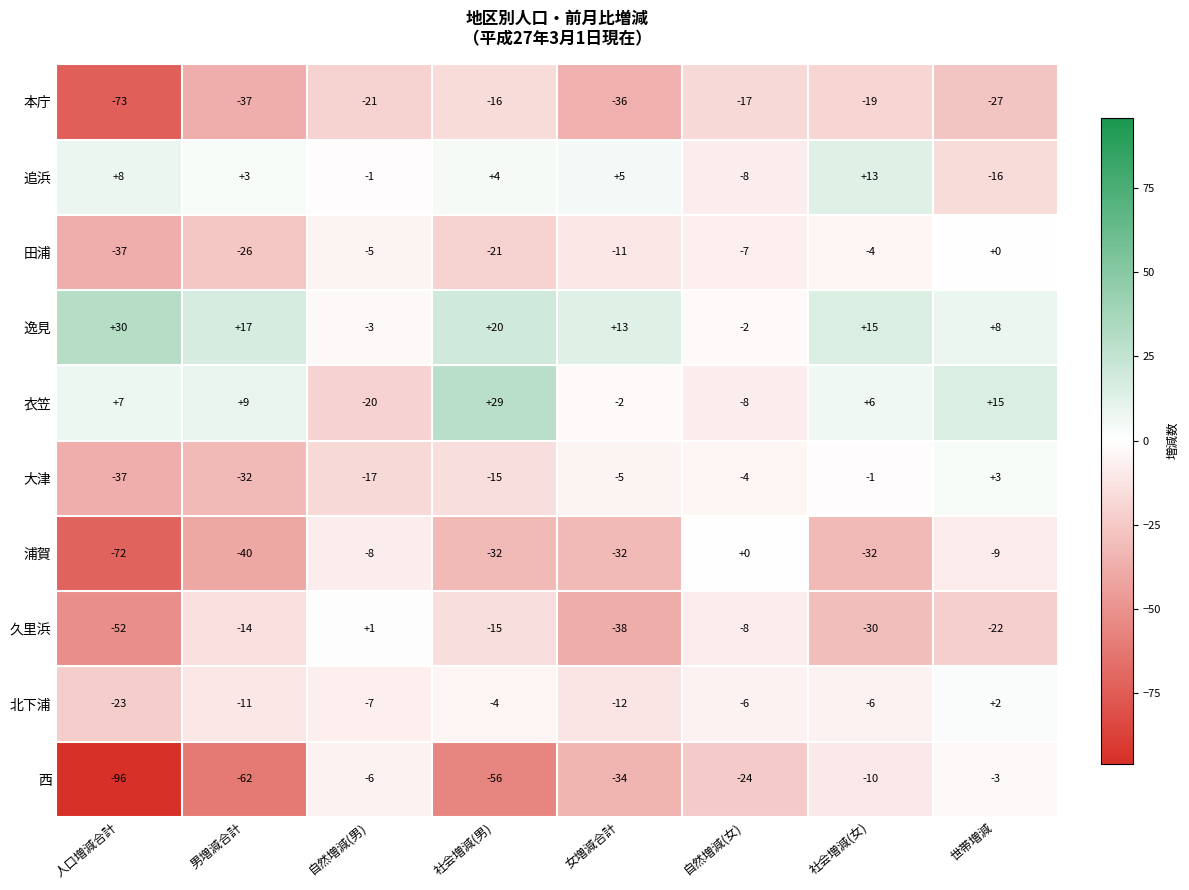

What is the average value of the 浦賀 series?

-28